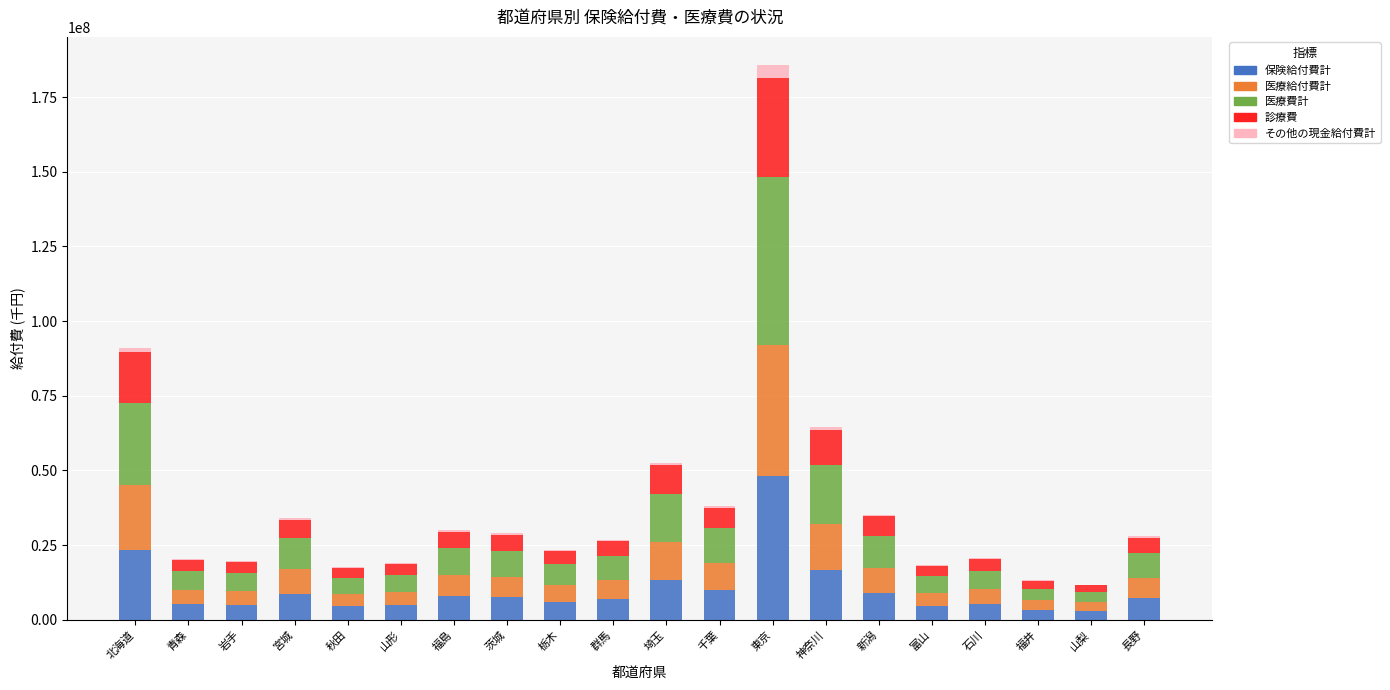

At which category is the sum across all series the highest?

東京